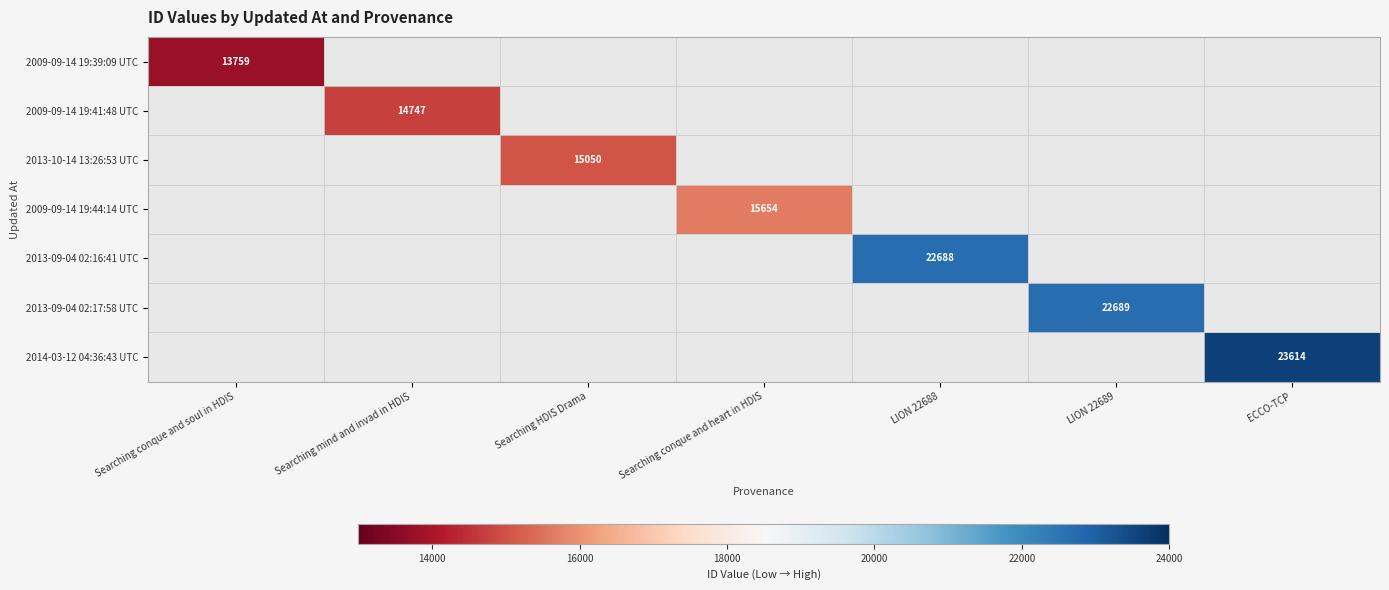

At how many categories does at least one series exceed 19114?

3